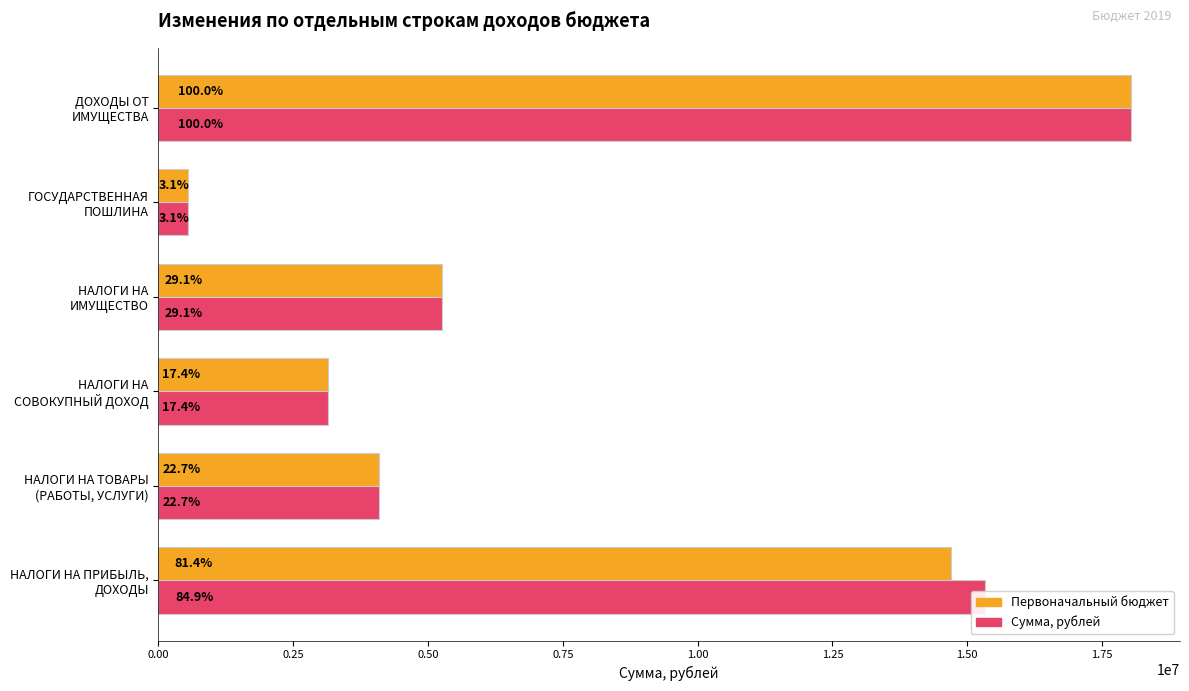

What are all the series names shown in the legend?

Первоначальный бюджет, Сумма, рублей